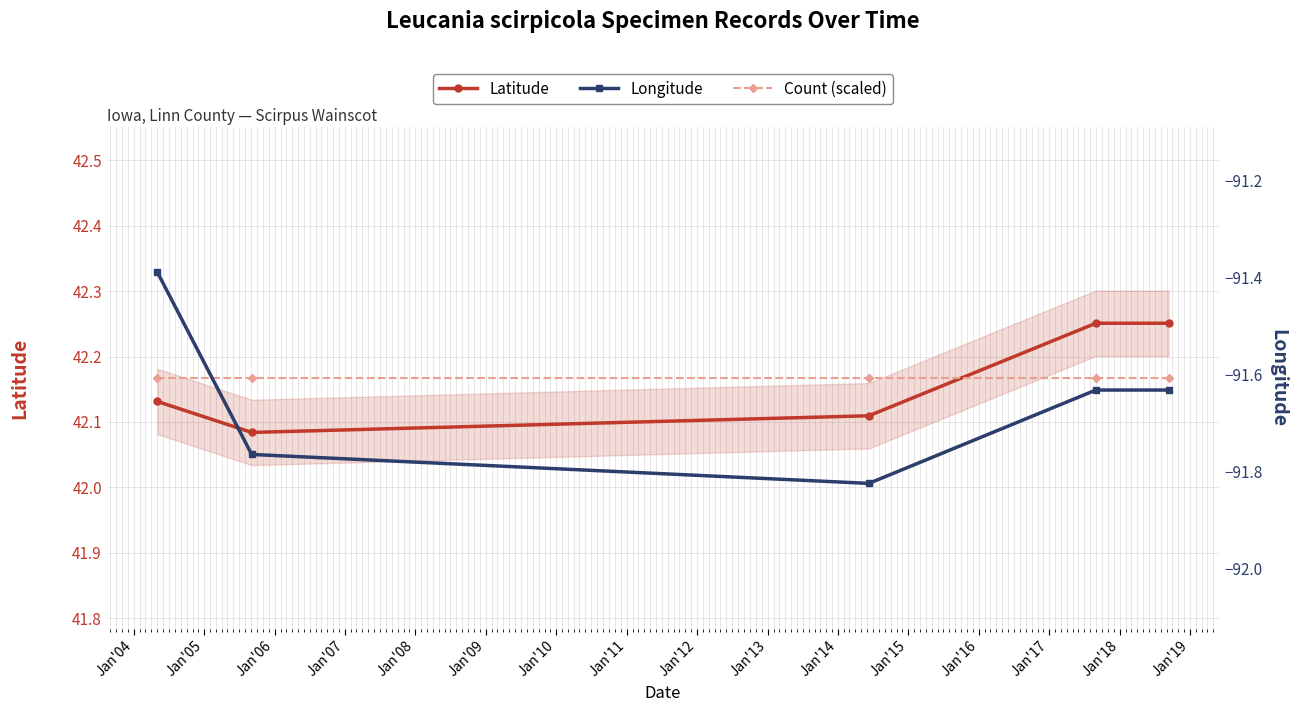

What is the value of the Count (scaled) point at the 2nd from the left?

42.2